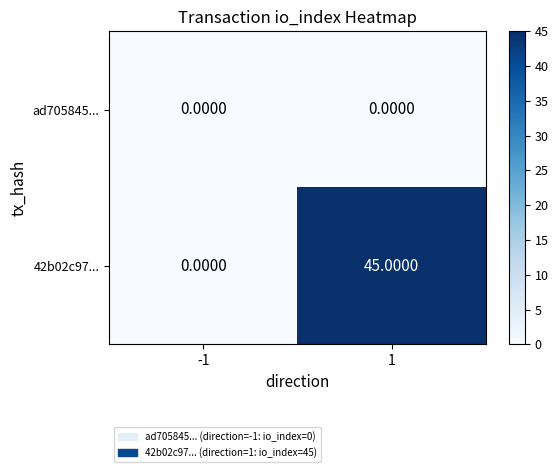

Between -1 and 1, which series saw the biggest shift?

42b02c97...